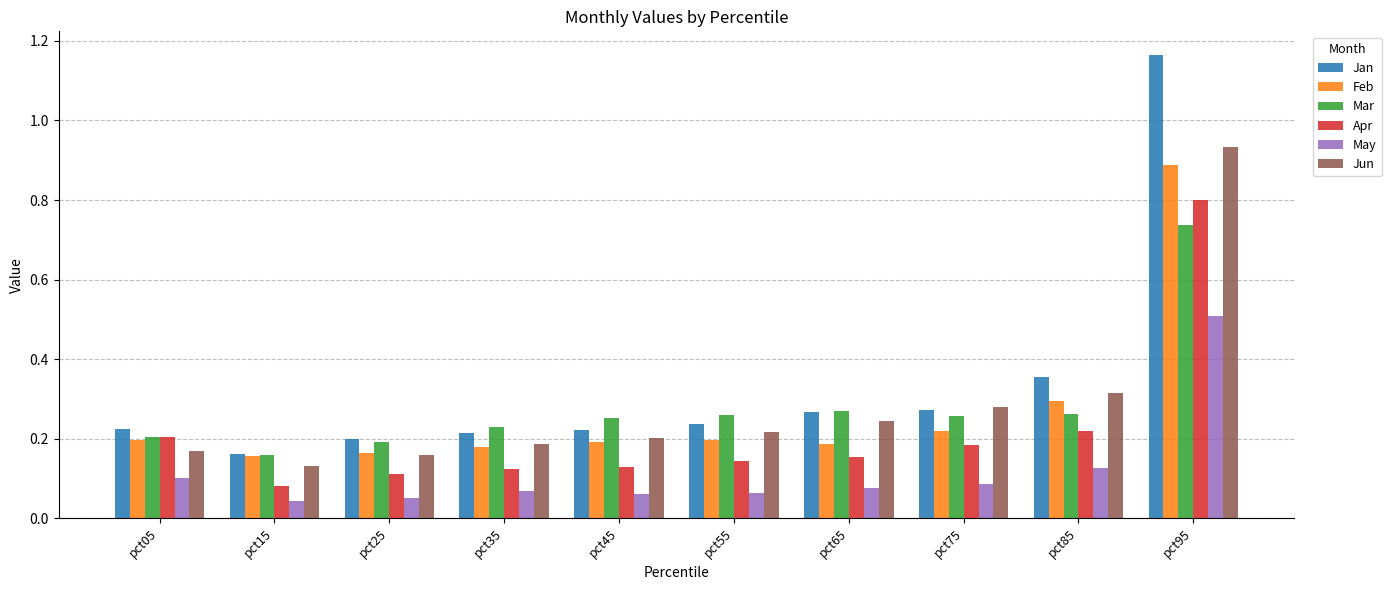

Count the Mar values in the range 0 to 1.

10